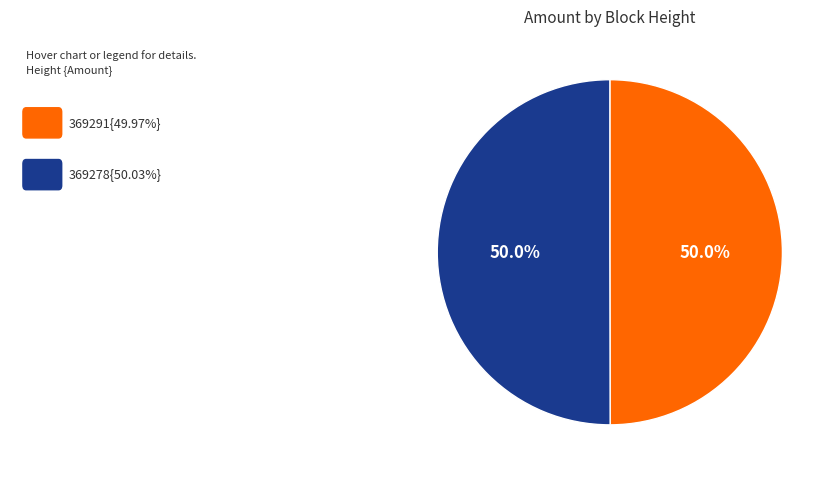

Count the number of slices in the pie.

2